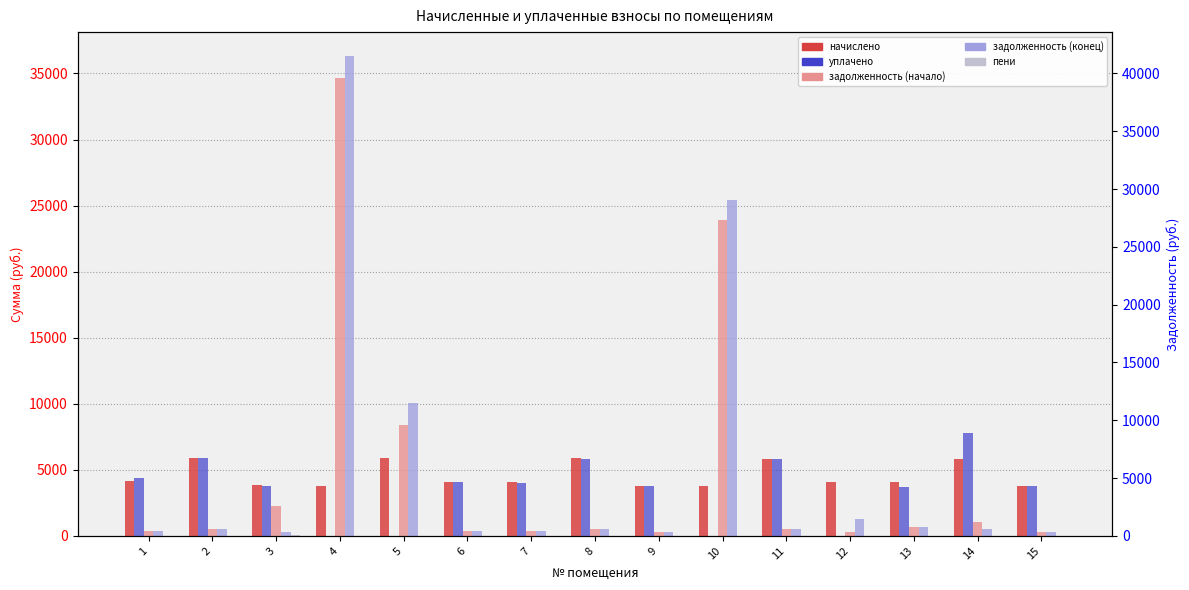

Which has a higher value, 6 or 11?

11